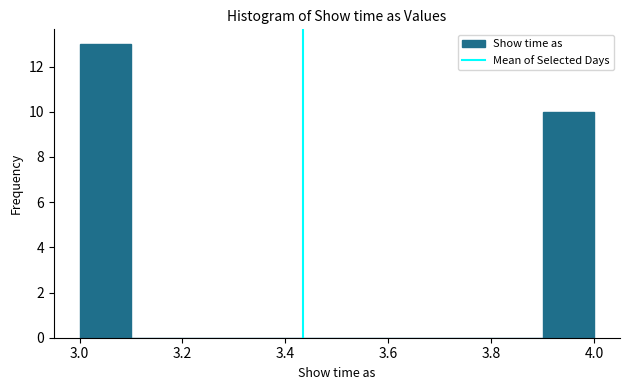

Reading left to right, list every bar in this chart as the range it spans on the x-axis followed by its height. The values are not printed on the chart, so give them approximately, as read against the axis.

3.0 to 3.1: 13
3.1 to 3.2: 0
3.2 to 3.3: 0
3.3 to 3.4: 0
3.4 to 3.5: 0
3.5 to 3.6: 0
3.6 to 3.7: 0
3.7 to 3.8: 0
3.8 to 3.9: 0
3.9 to 4.0: 10